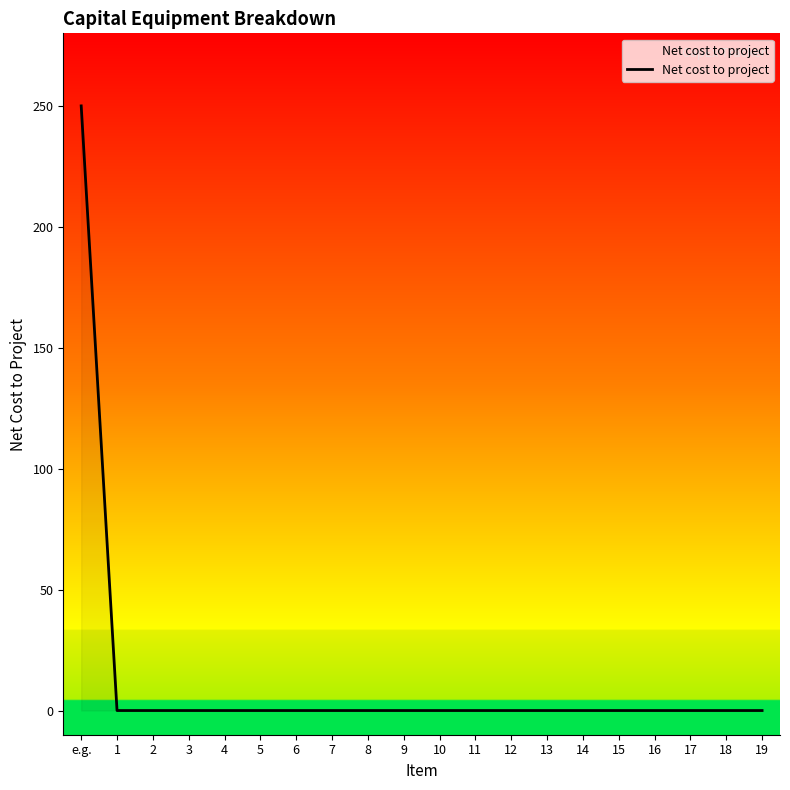

Does the chart display data point markers on the line(s)?

No